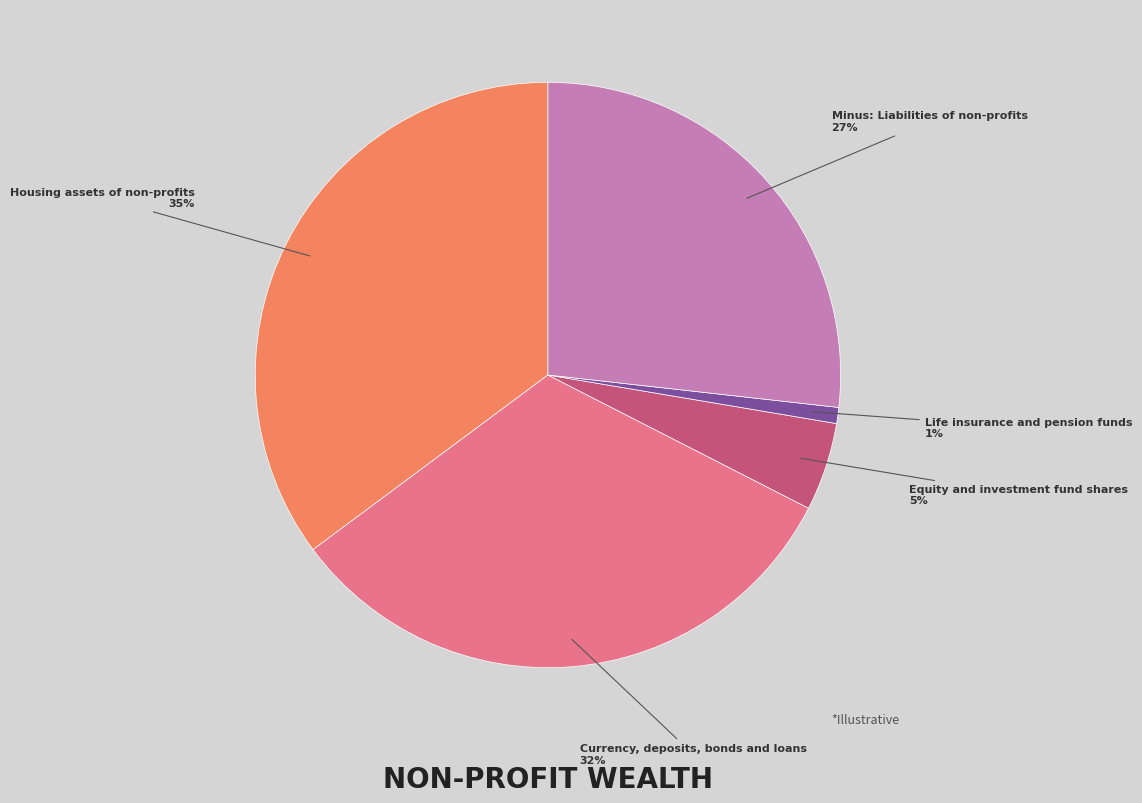

Between Equity and investment fund shares and Currency, deposits, bonds and loans, which is larger?

Currency, deposits, bonds and loans